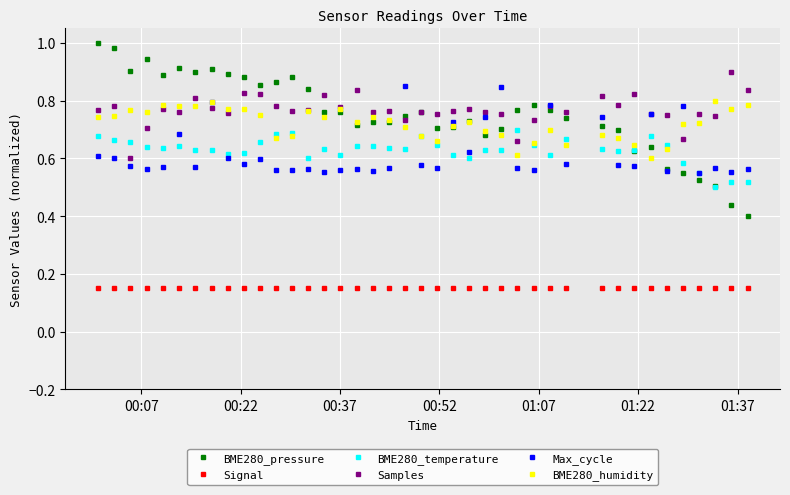

At how many categories does at least one series exceed 0?

40